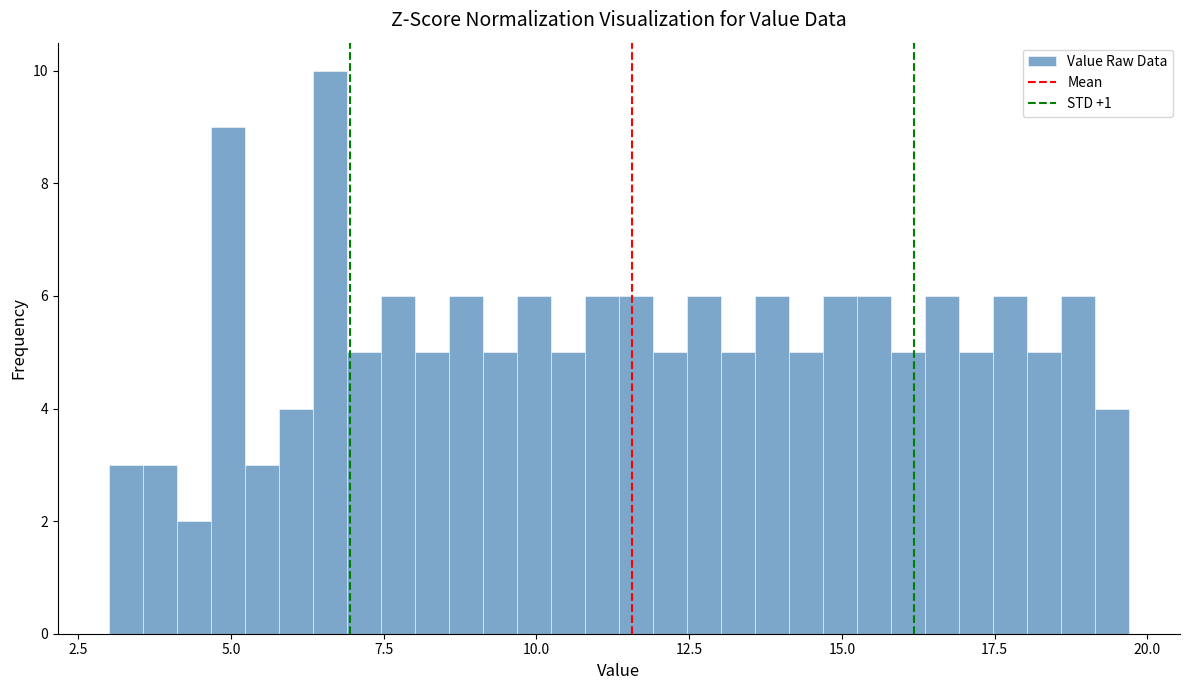

Around what value on the x-axis is the tallest bar? Give the approximate position of its centre, as read against the axis.

6.5